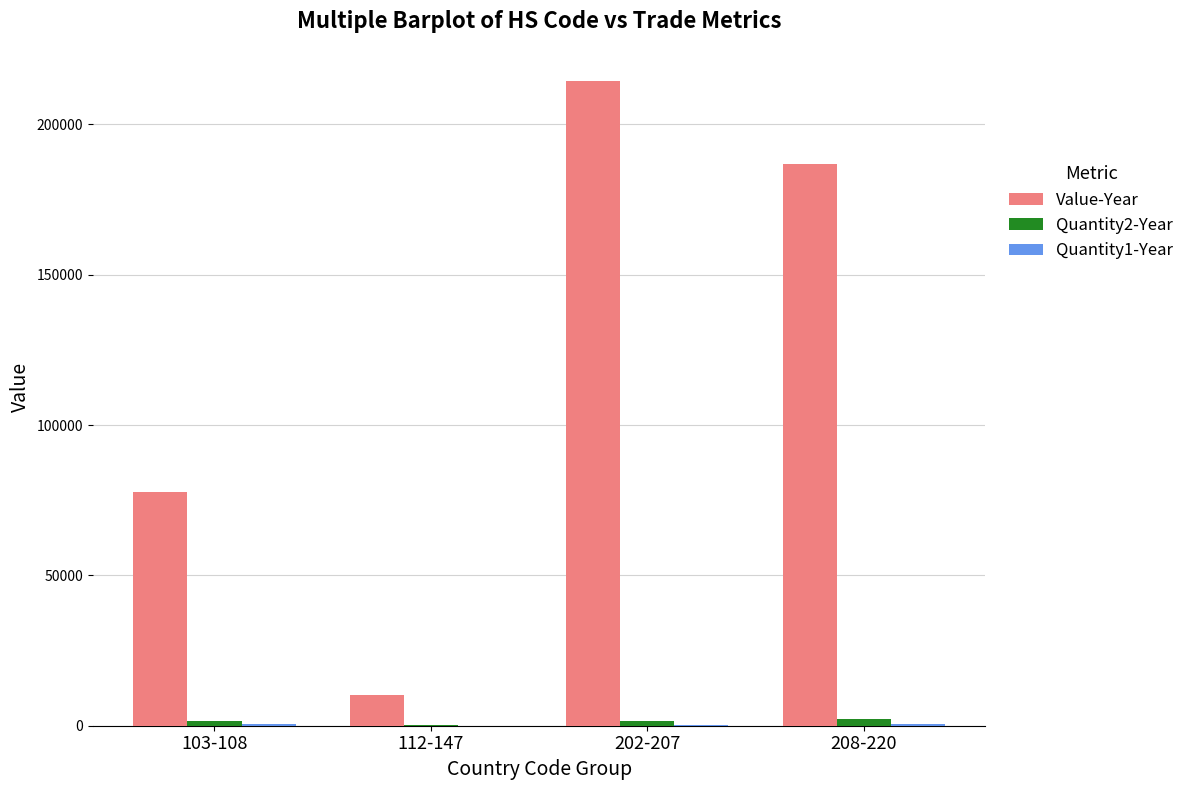

The value of Value-Year at 202-207 is 214372. True or false?

True